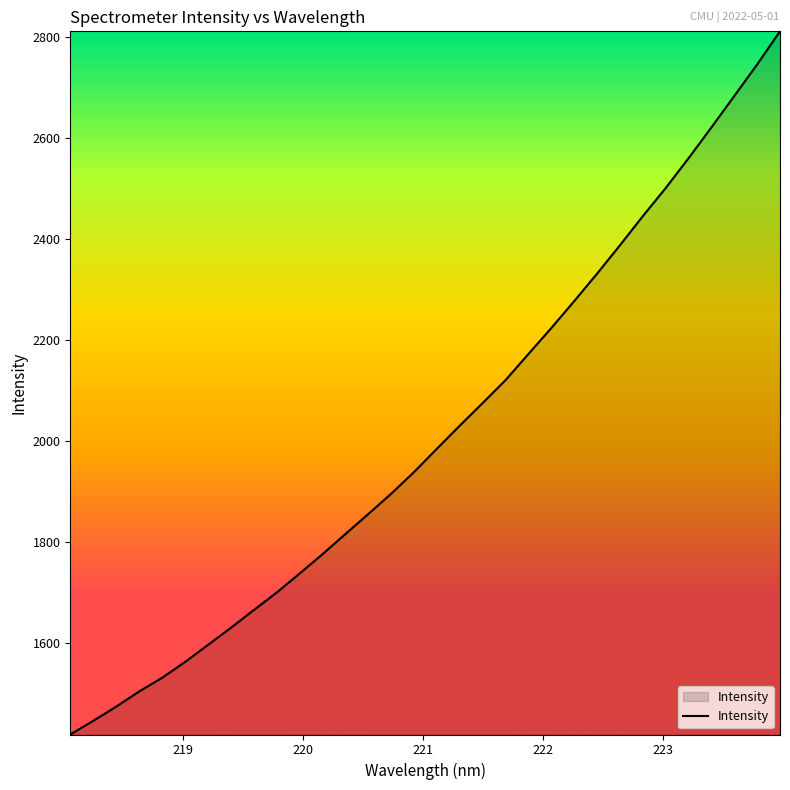

What is the difference between the maximum and minimum values?

1390.9